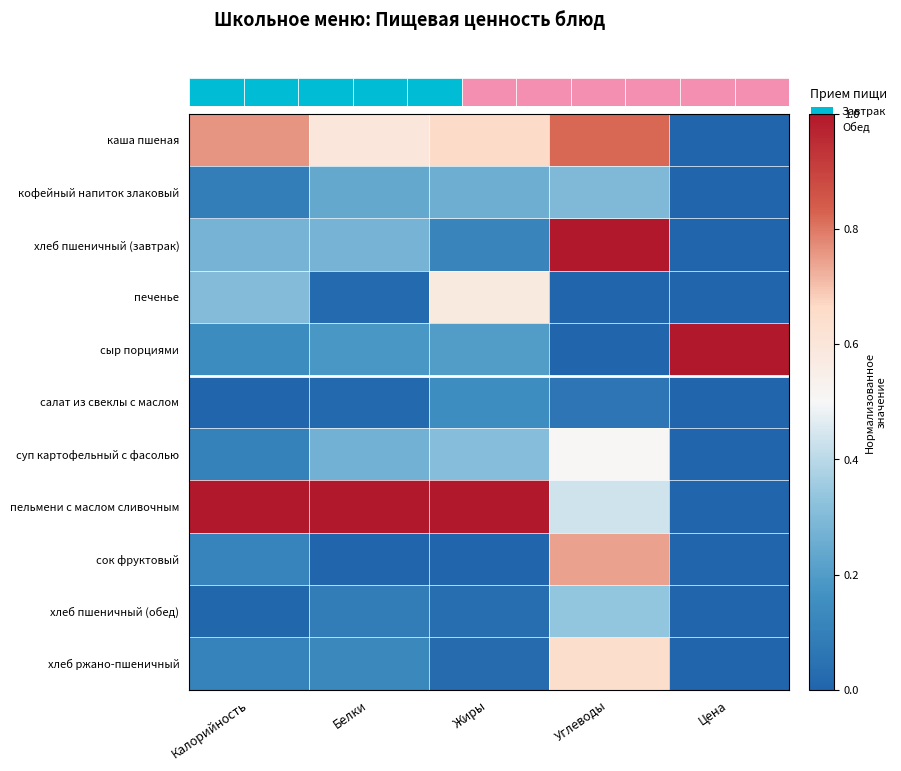

Which category has the highest value across all series?

Углеводы